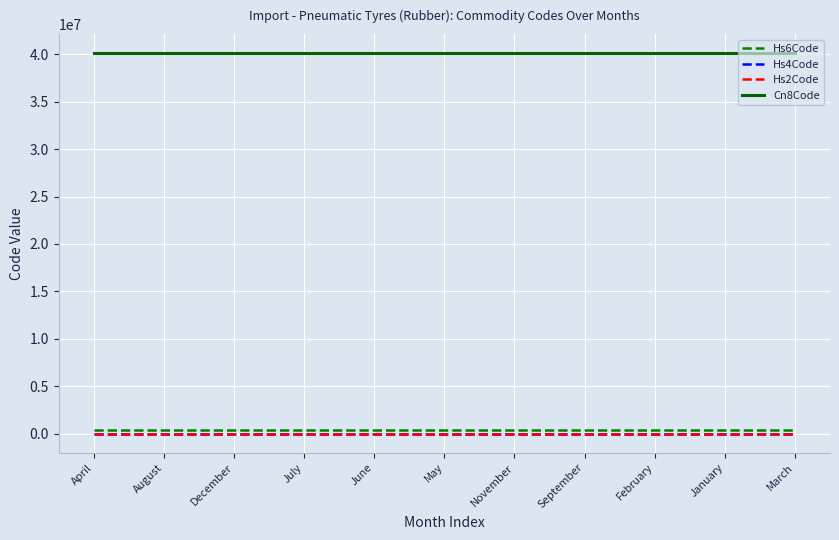

Which series has the largest total across all categories?

Cn8Code